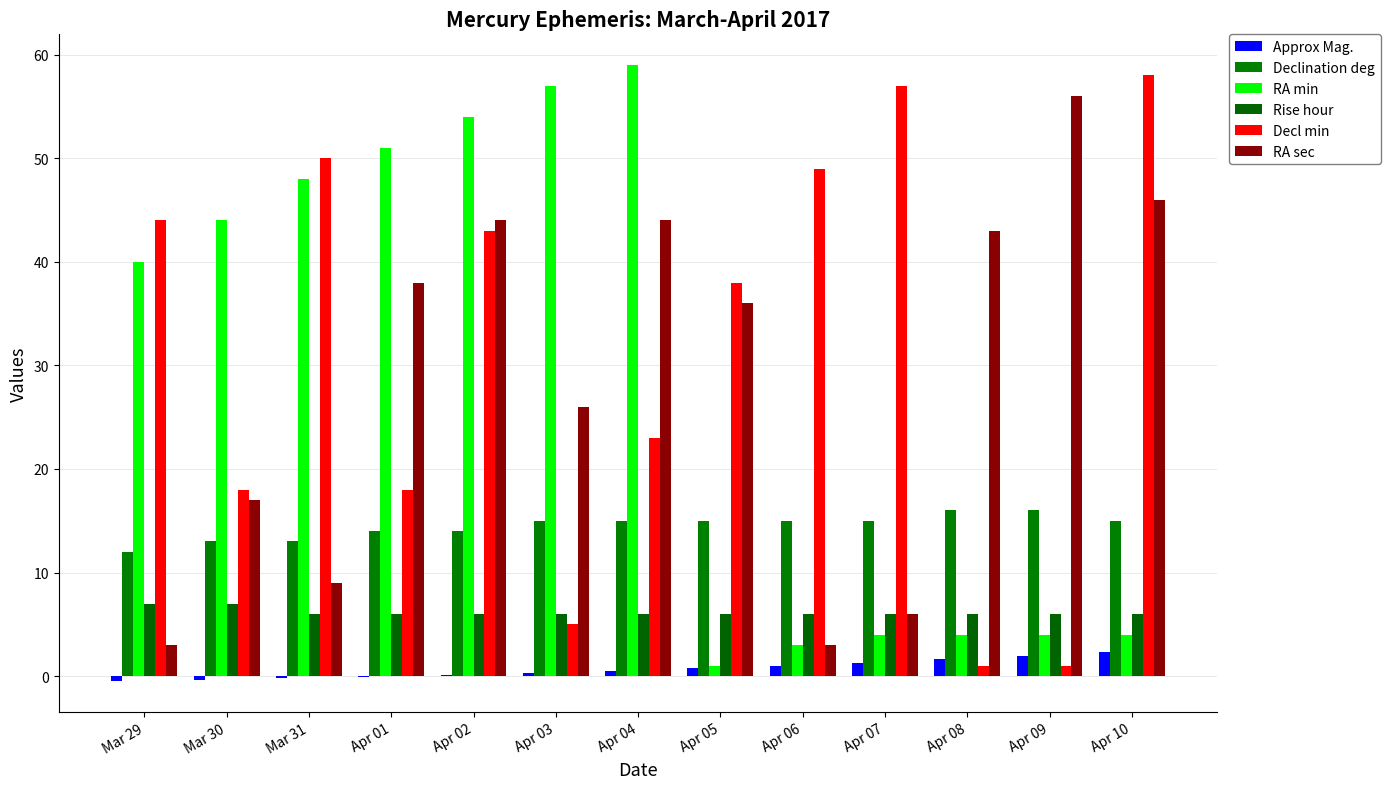

Is it true that RA min equals 6.4 at Apr 08?

False